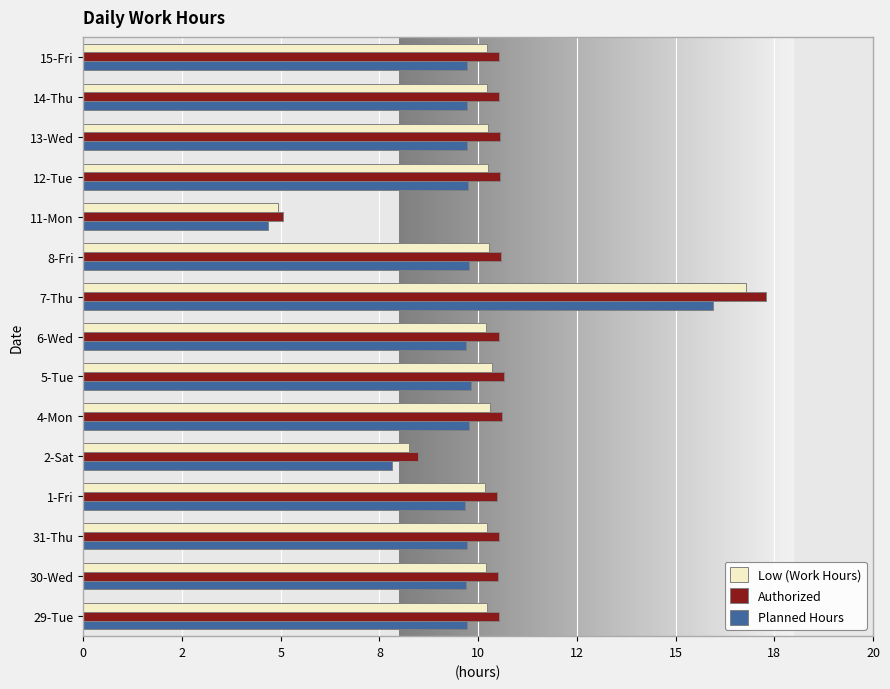

What are all the series names shown in the legend?

Low (Work Hours), Authorized, Planned Hours